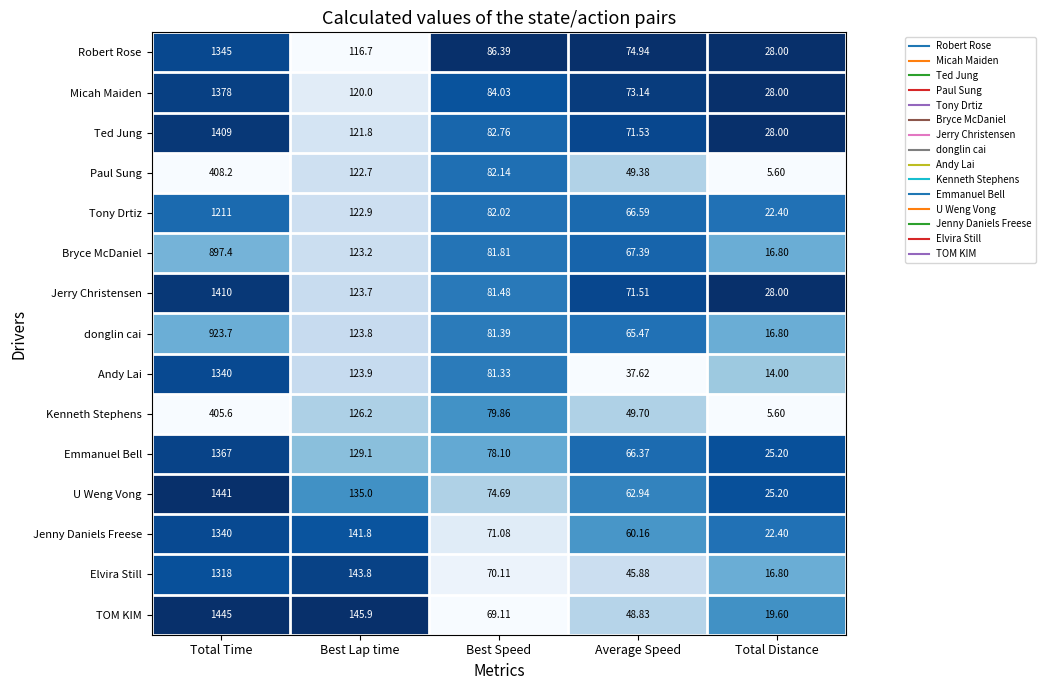

Which category has the lowest value across all series?

Total Distance